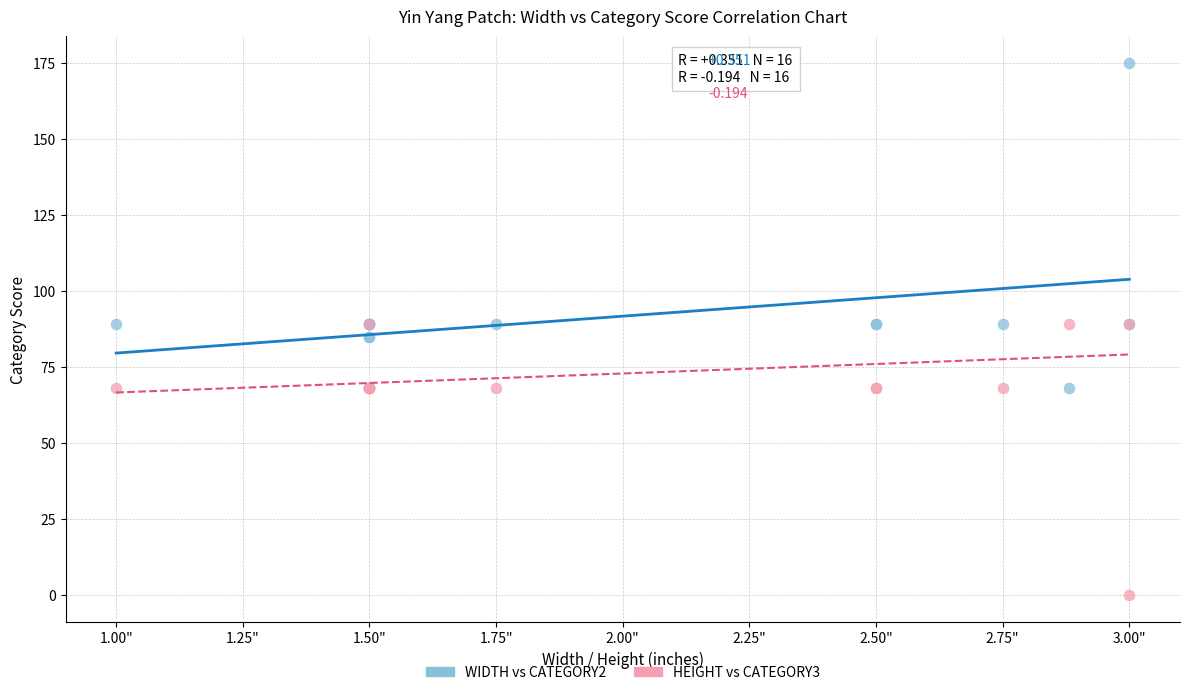

What are all the series names shown in the legend?

WIDTH vs CATEGORY2, HEIGHT vs CATEGORY3